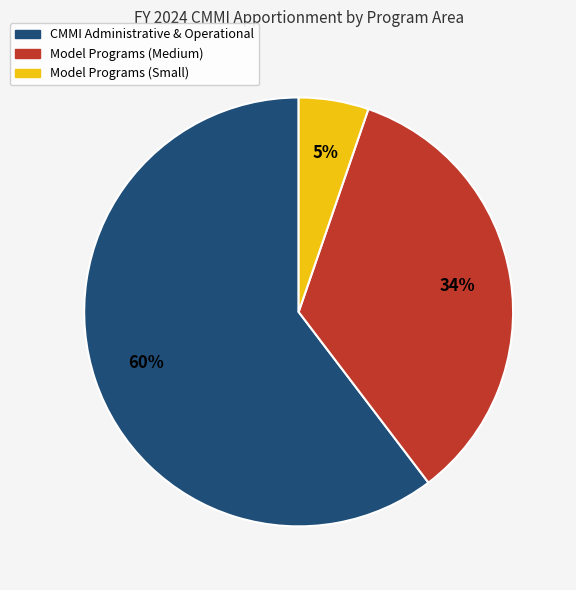

How many segments does this pie chart have?

3